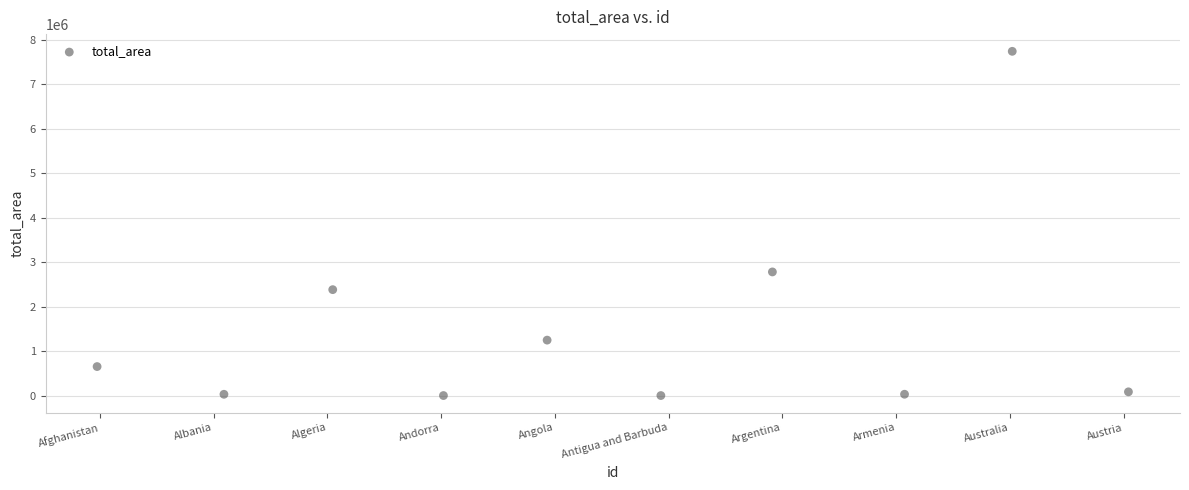

What is the range of Y values (max minus min)?

7740778